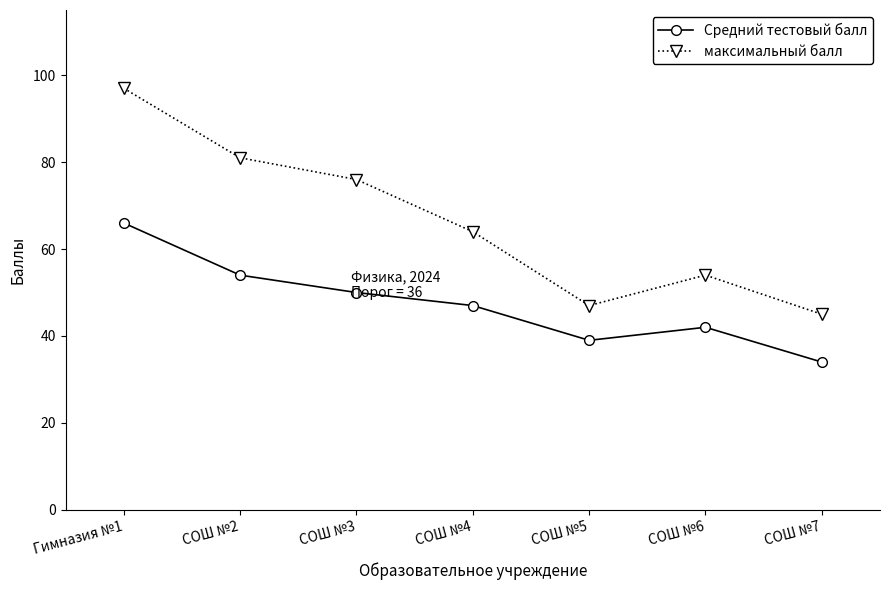

What are all the series names shown in the legend?

Средний тестовый балл, максимальный балл